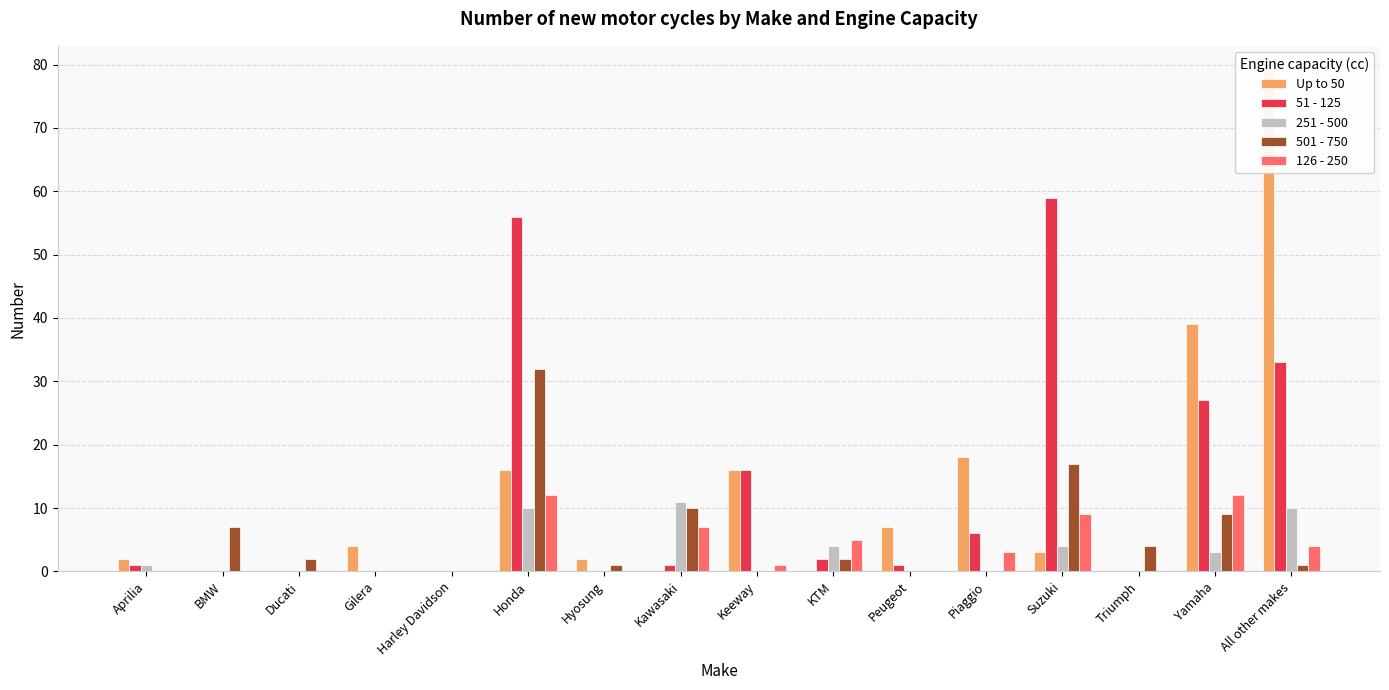

List the series in order of their peak value, lowest first.

251 - 500, 126 - 250, 501 - 750, 51 - 125, Up to 50